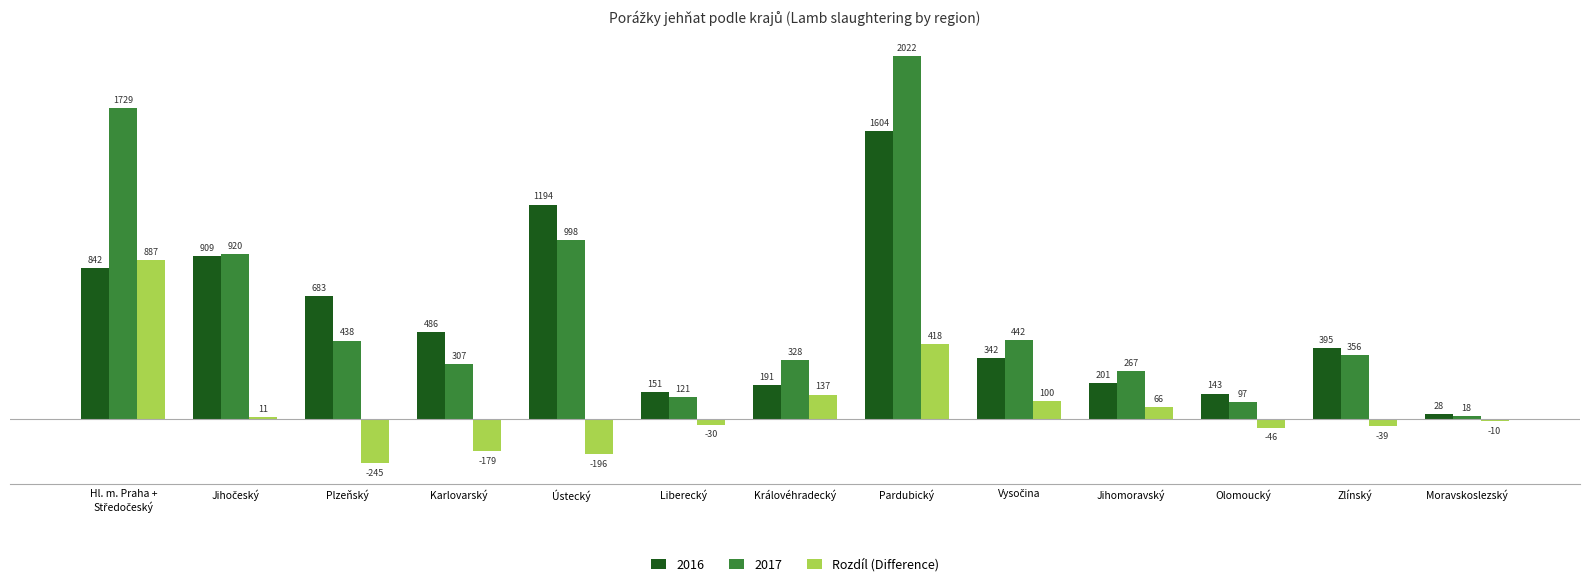

List the series in order of their peak value, highest first.

2017, 2016, Rozdíl (Difference)